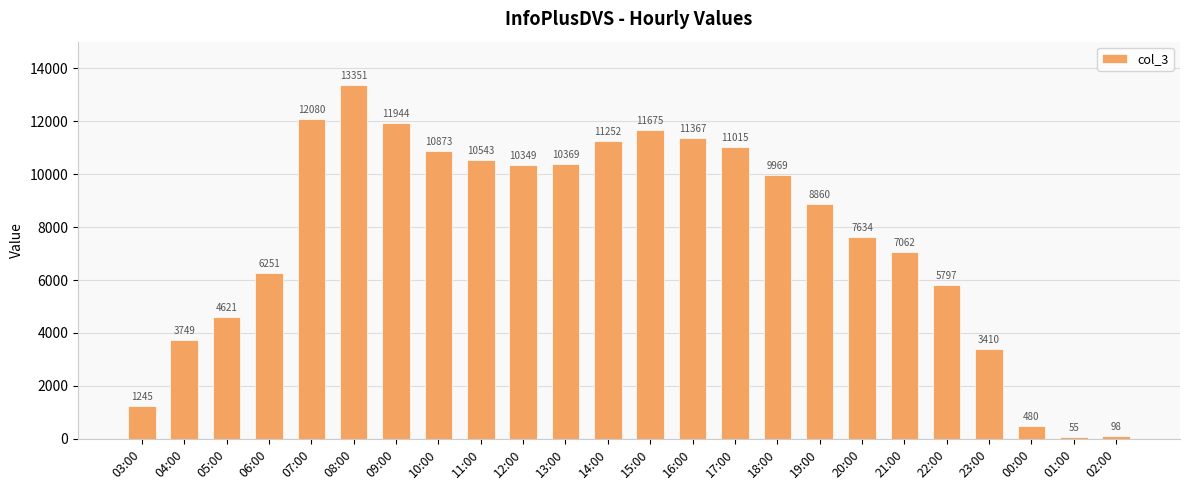

Where is the data nearest to the value 6703?

21:00